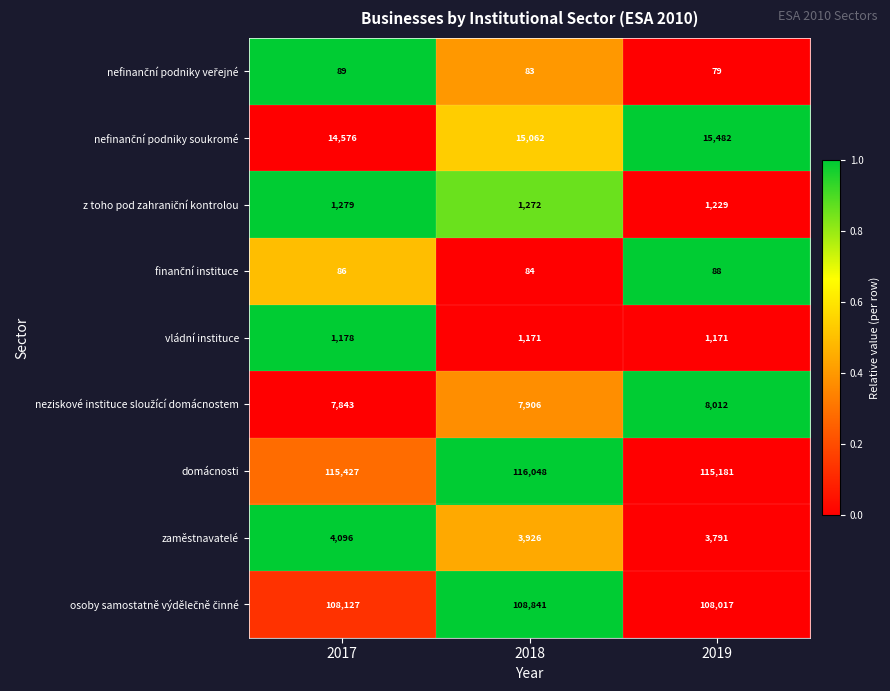

Which series changed the most between 2018 and 2019?

domácnosti